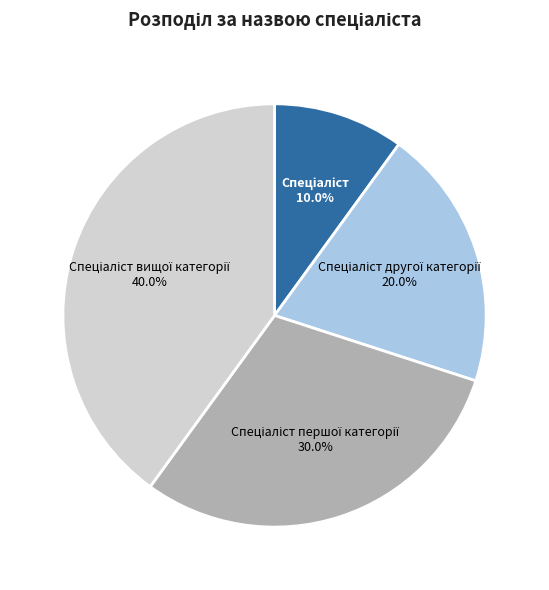

Does any single category account for the majority?

No